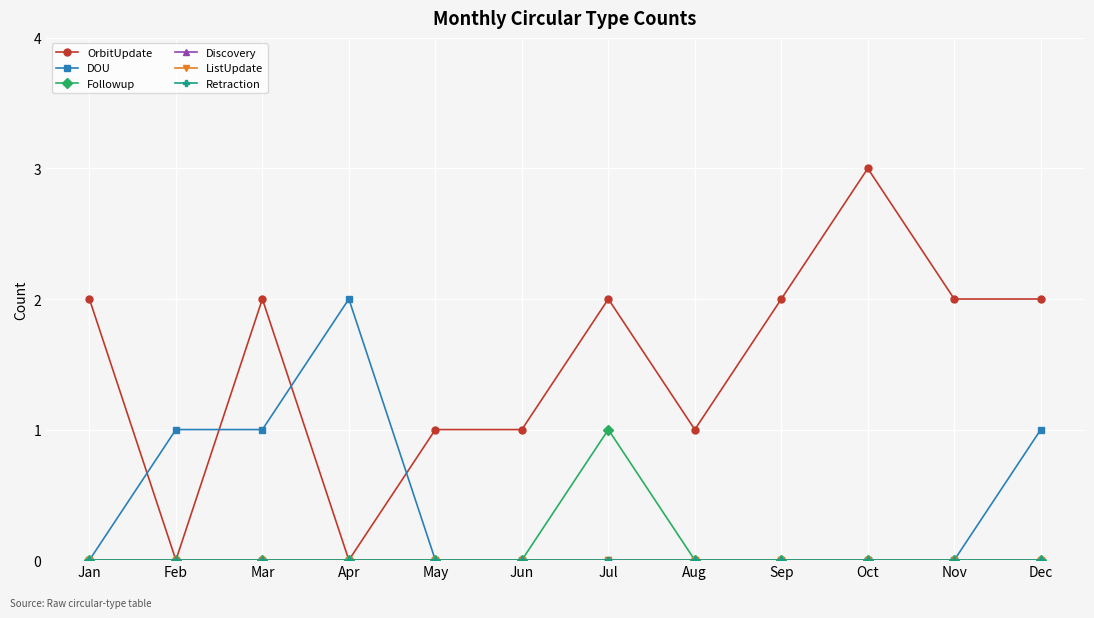

Which category has the lowest value in the Followup series?

Jan